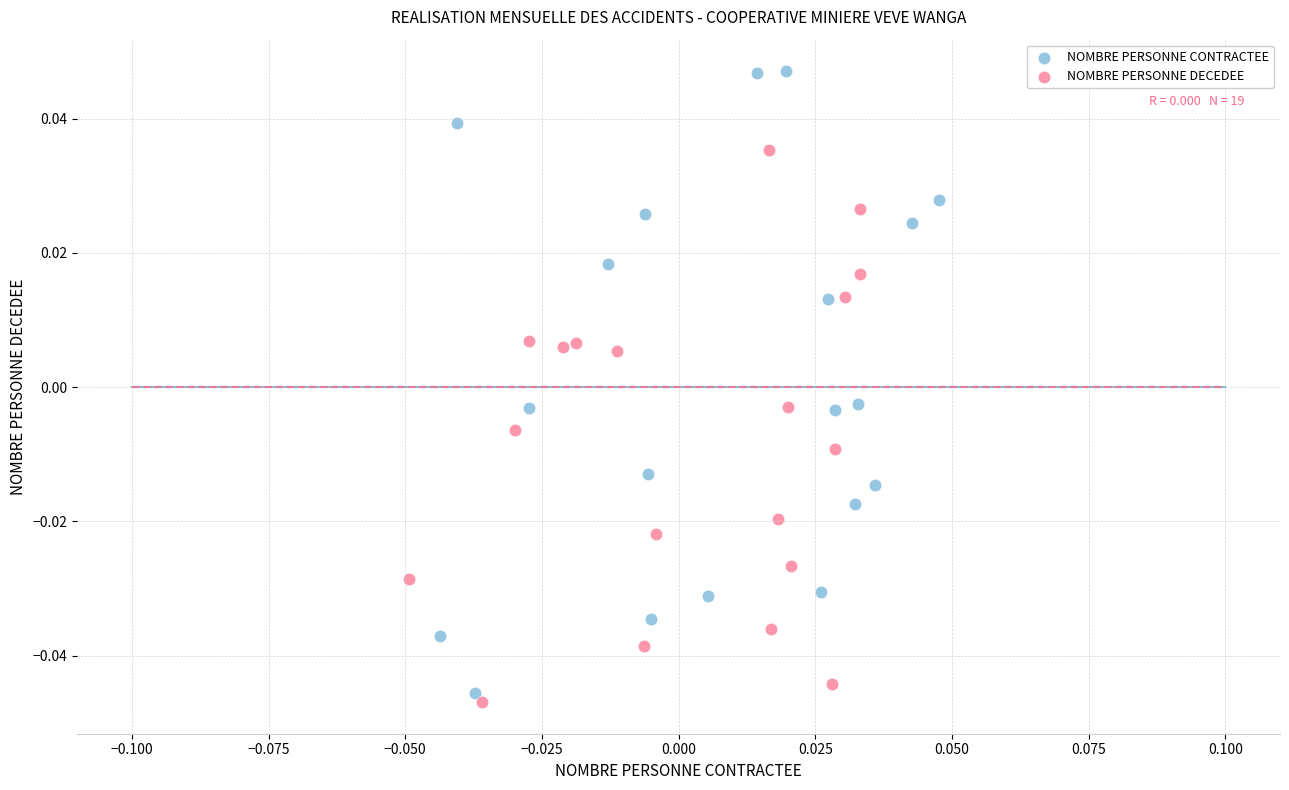

Which series reaches the maximum Y coordinate?

NOMBRE PERSONNE CONTRACTEE